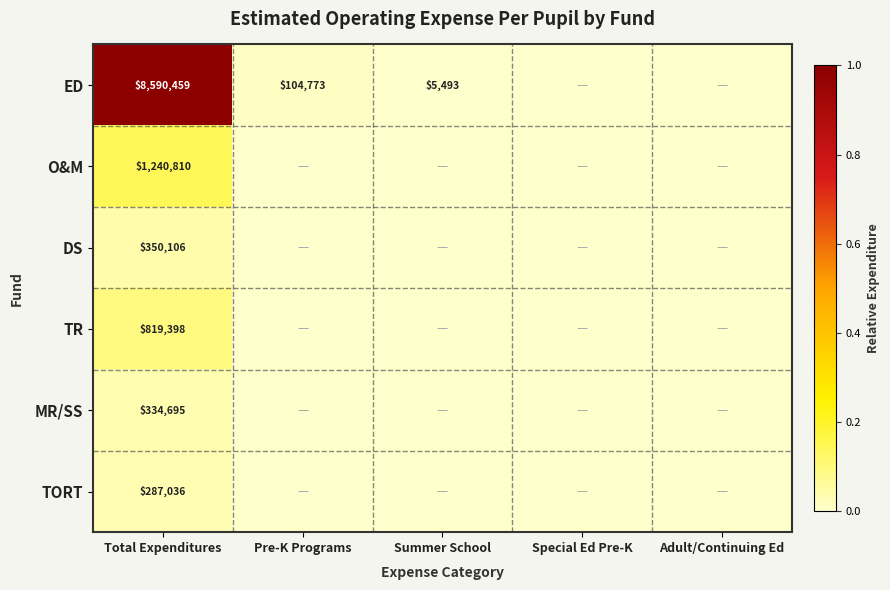

The value of MR/SS at Total Expenditures is 0.0. True or false?

False